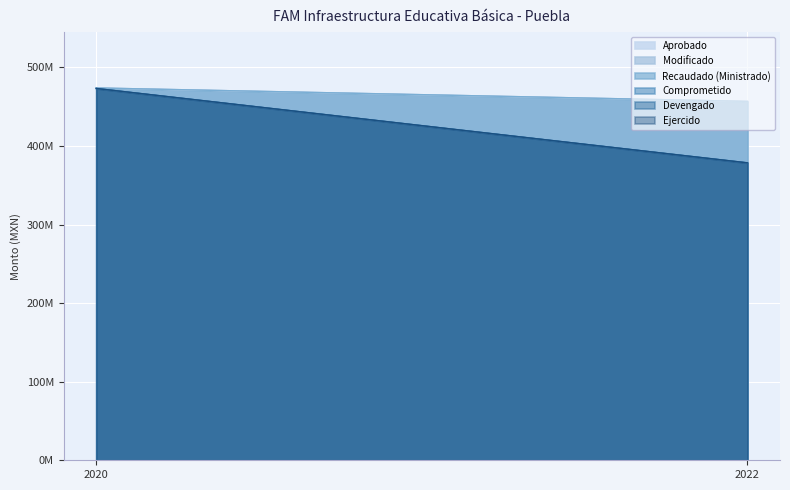

Does the chart display data point markers on the line(s)?

No